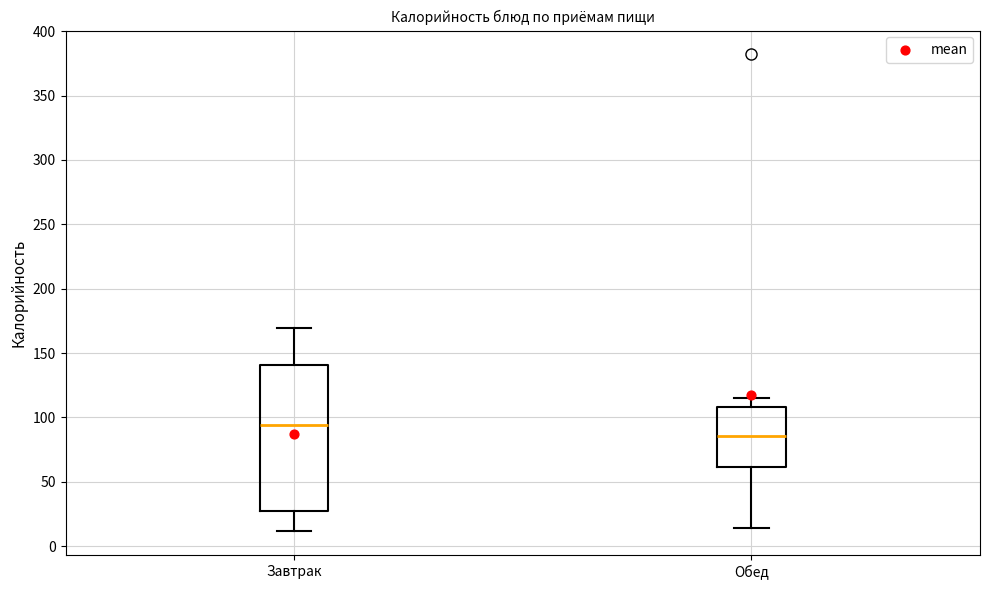

Which box's median line is the lowest?

Обед